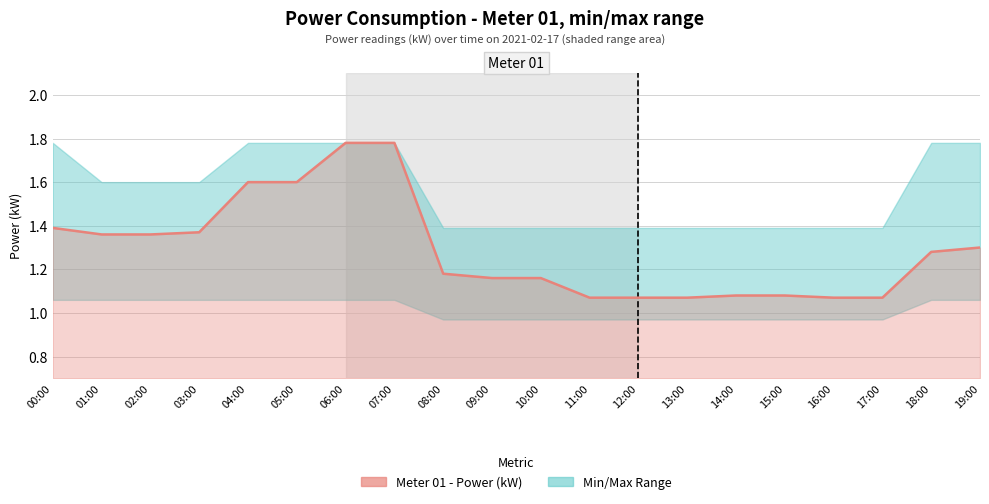

What is the label of the 7th point from the right?

13:00